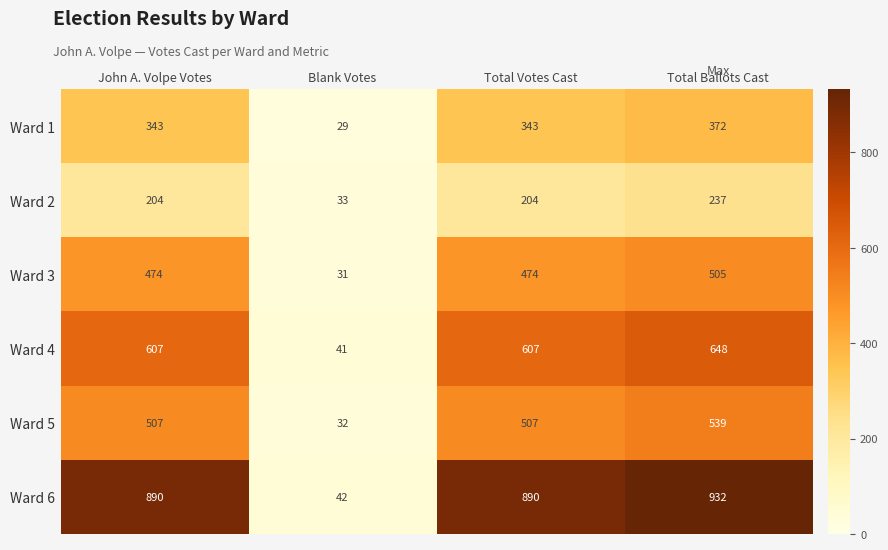

How many data points does each series have?

4